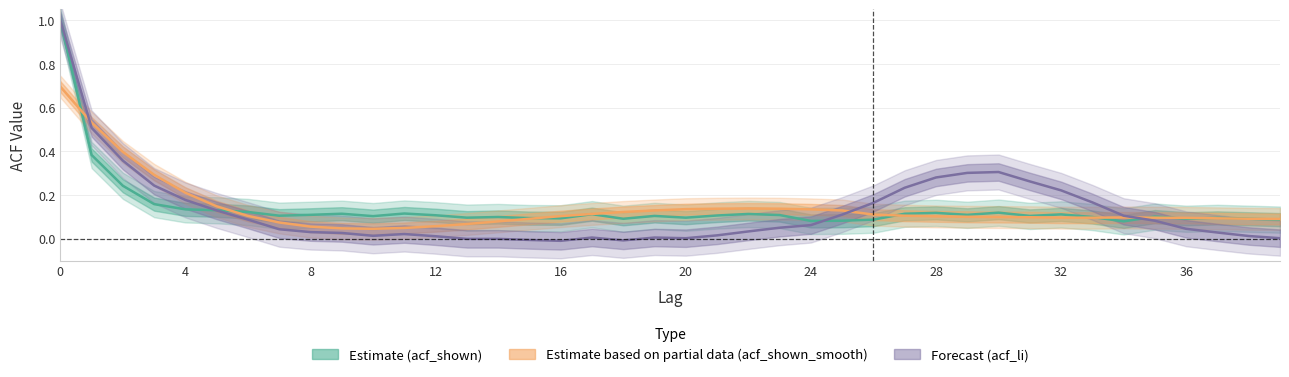

The value of acf_li at 25 is 0.2. True or false?

False